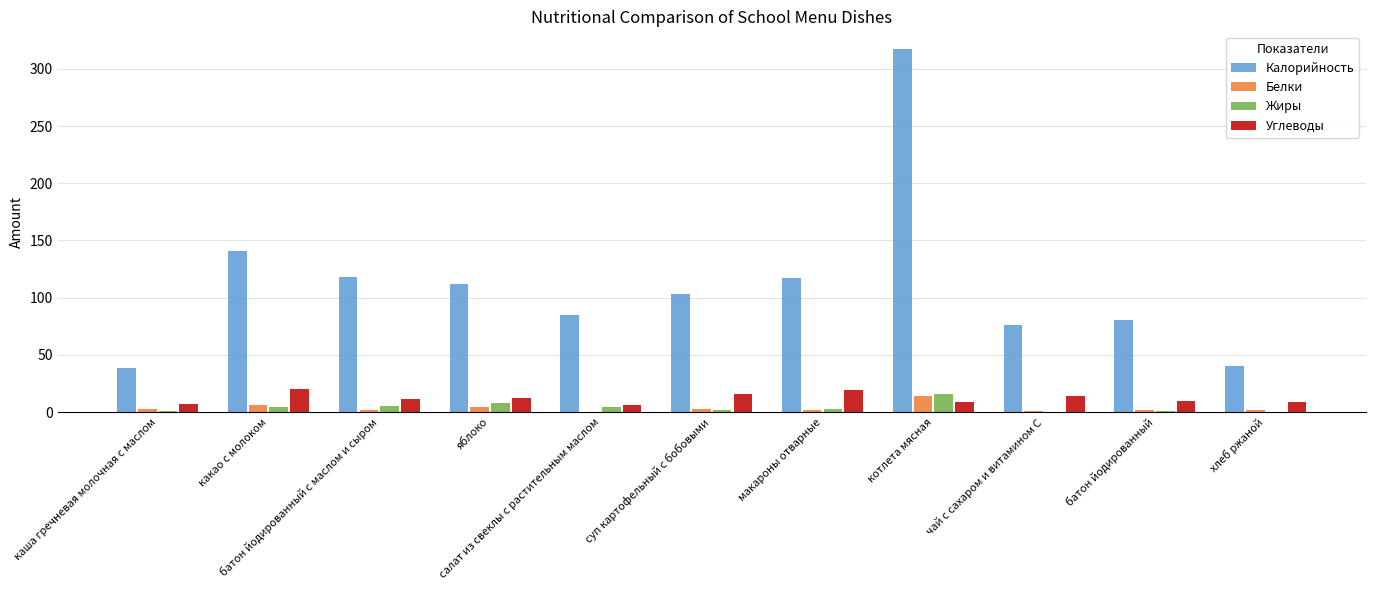

What is the sum of all Калорийность values?

1229.2